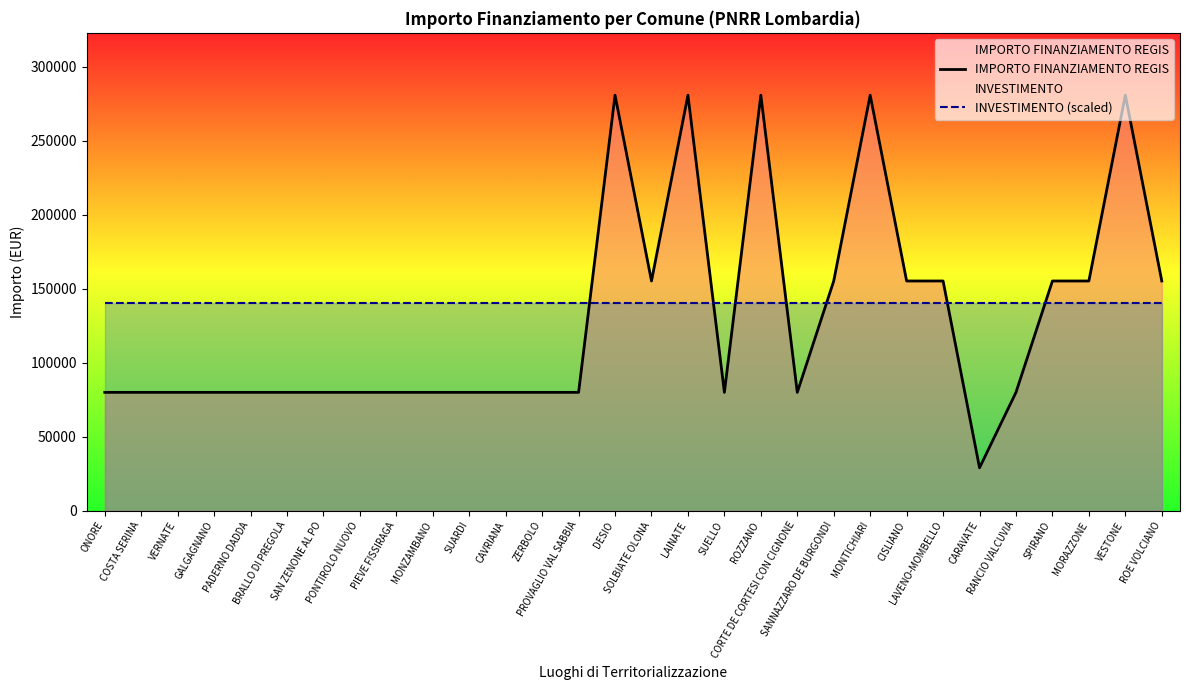

Between PIEVE FISSIRAGA and MORAZZONE, which series saw the biggest shift?

IMPORTO FINANZIAMENTO REGIS